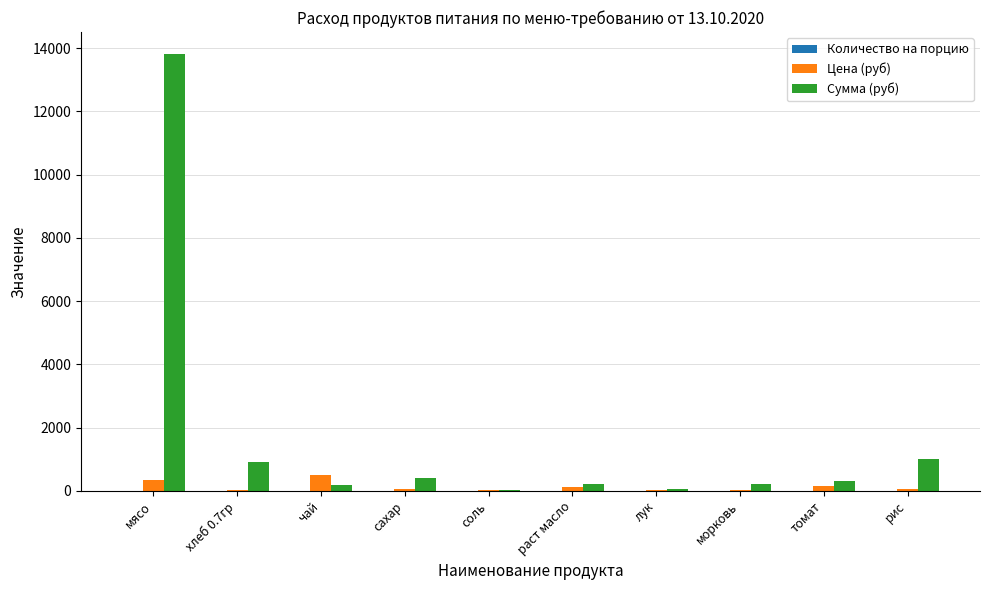

What is the sum of all Сумма (руб) values?

17112.0